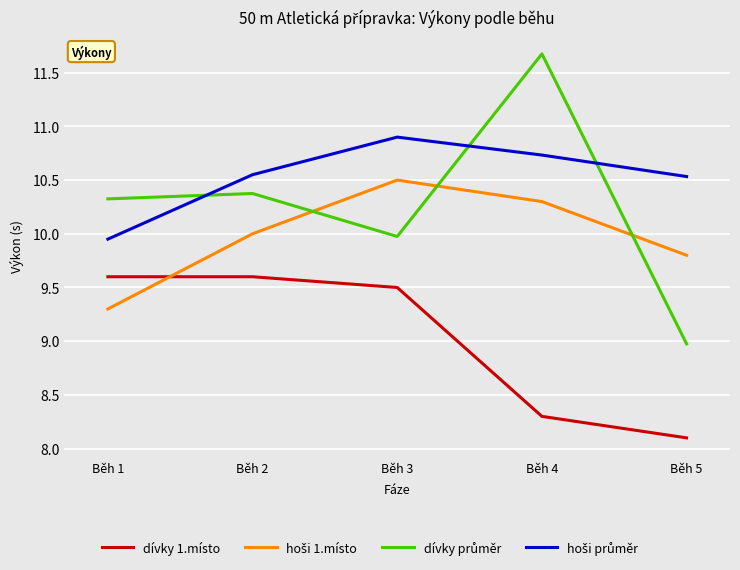

What is the difference between the dívky 1.místo values at Běh 1 and Běh 5?

1.5